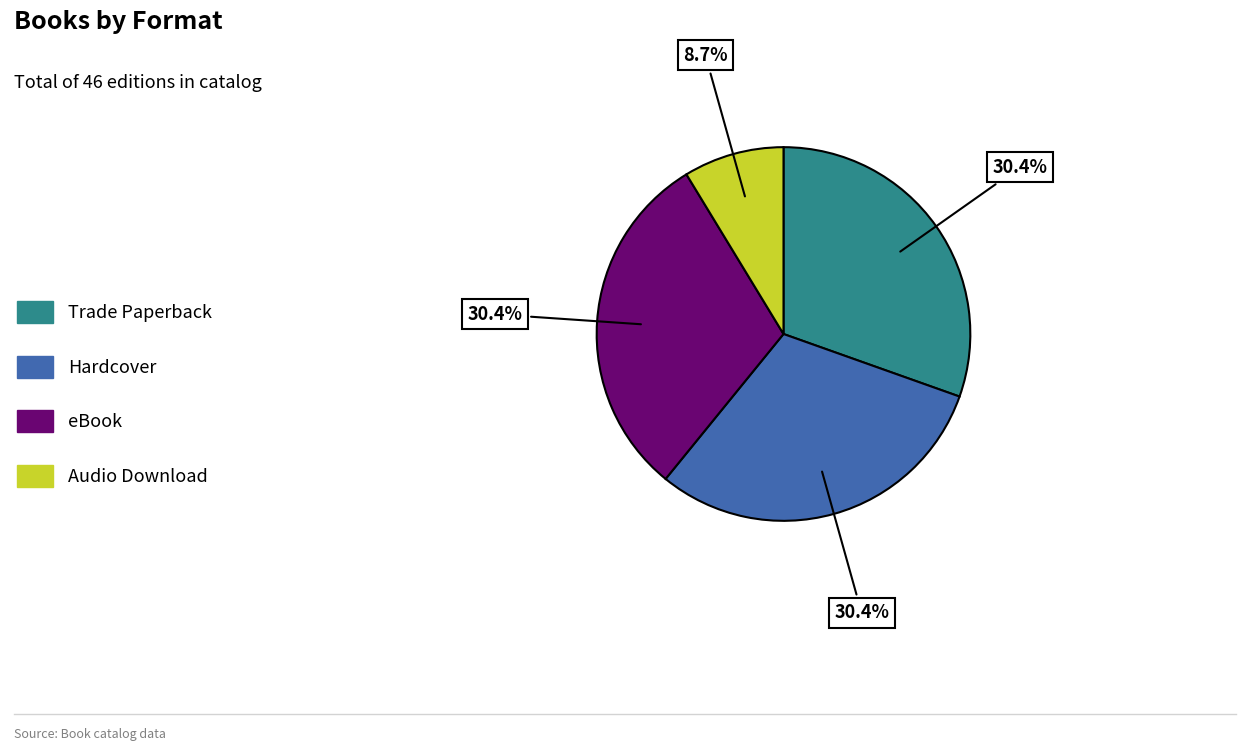

To the nearest percent, what percentage of the pie is Audio Download?

9%